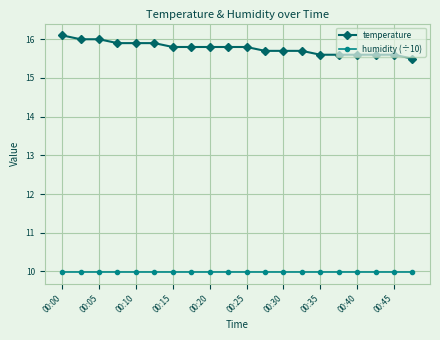

List the series in order of their overall mean, lowest first.

humidity (÷10), temperature